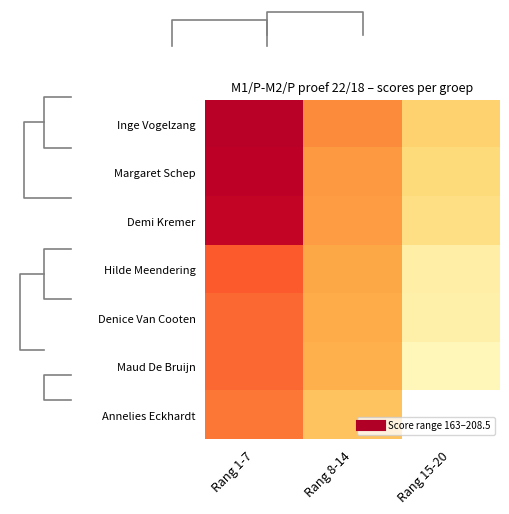

Where does the Maud De Bruijn series first go above 181?

Rang 1-7